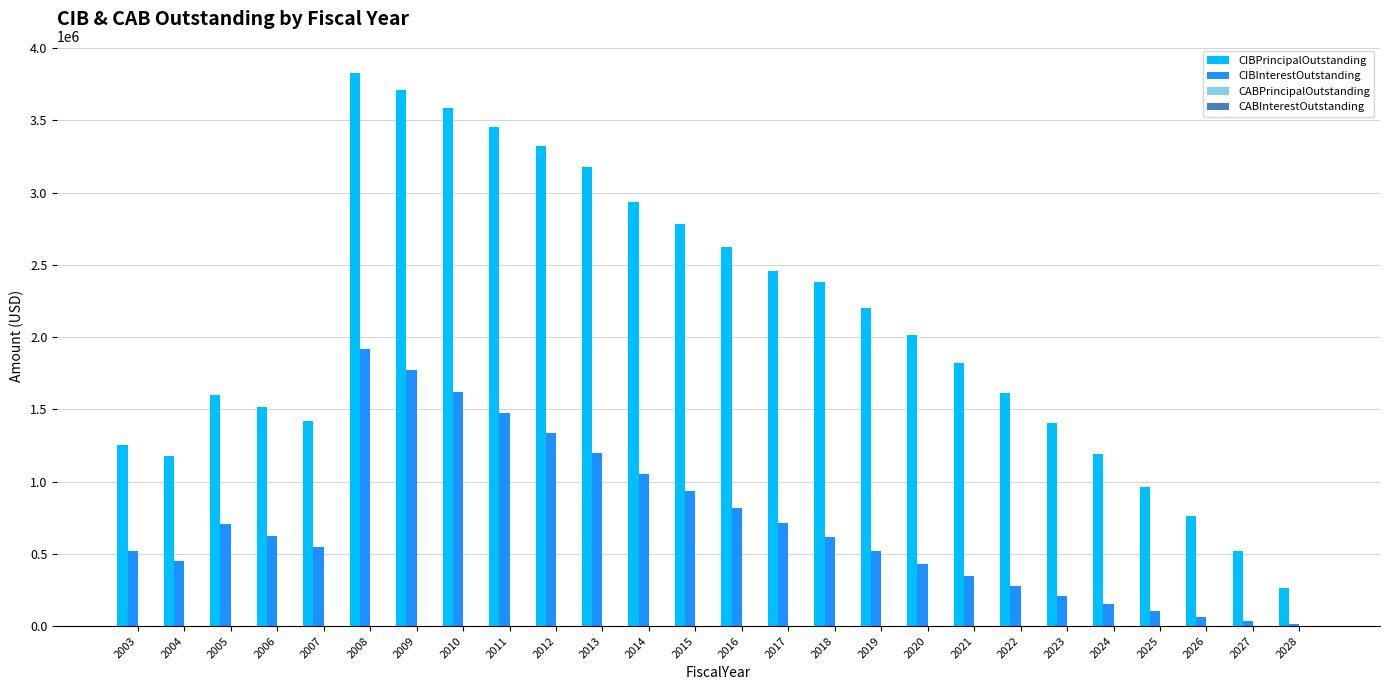

Between 2012 and 2021, which series saw the biggest shift?

CIBPrincipalOutstanding